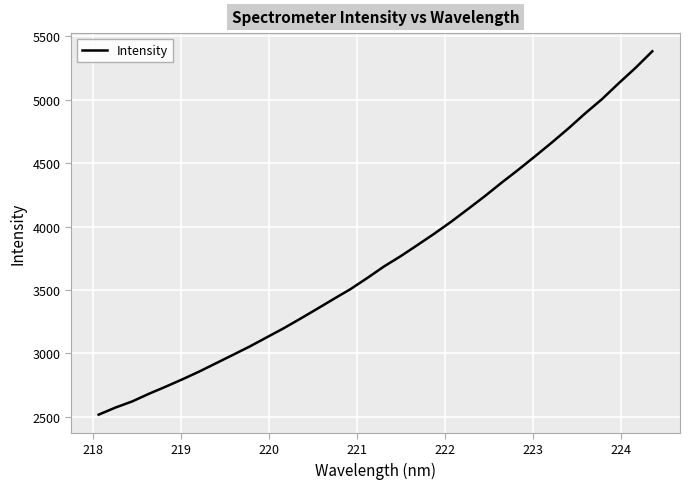

True or false: the data has more than 0 interior local peaks.

False